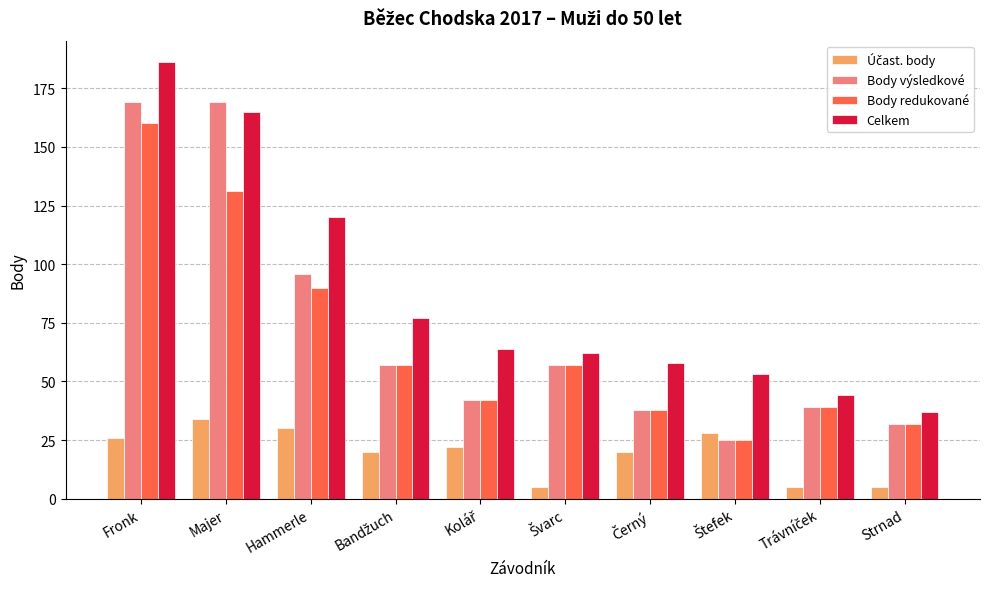

How many bars are there in each group?

4